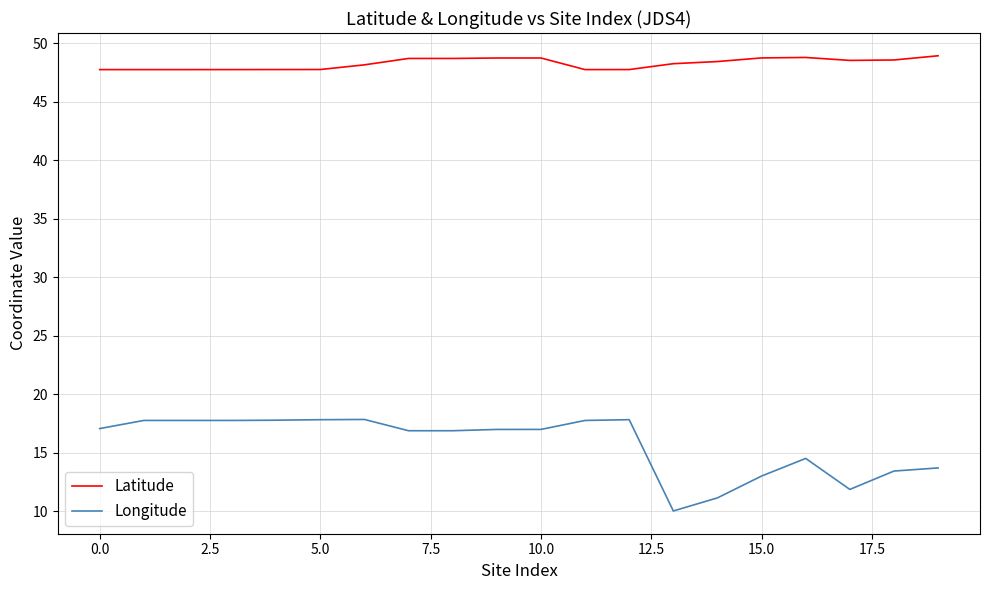

True or false: Latitude and Longitude cross at least once.

False